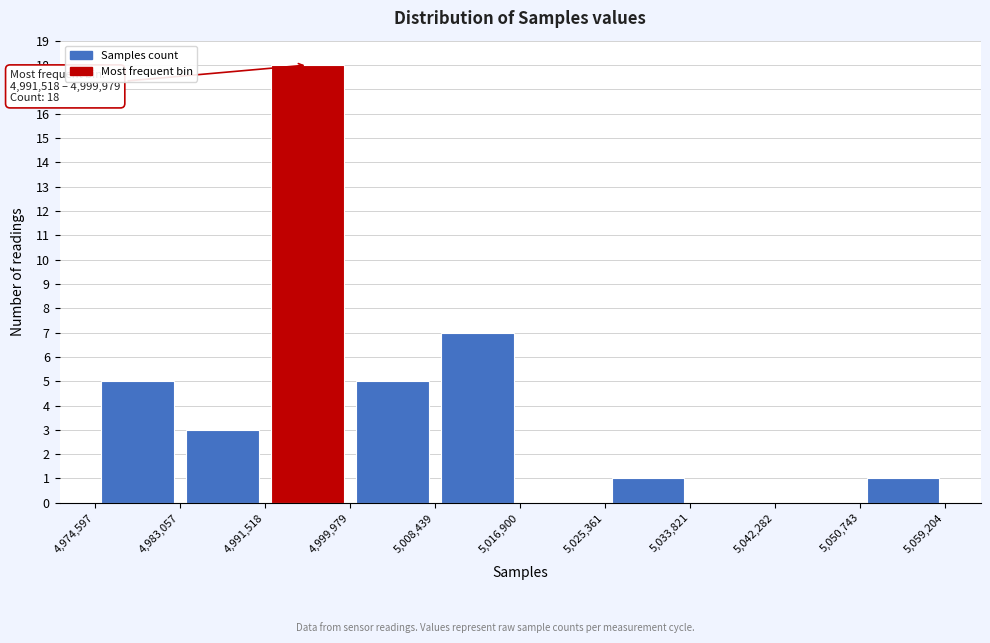

Which range on the x-axis has the tallest bar?

4,991,518 to 4,999,979